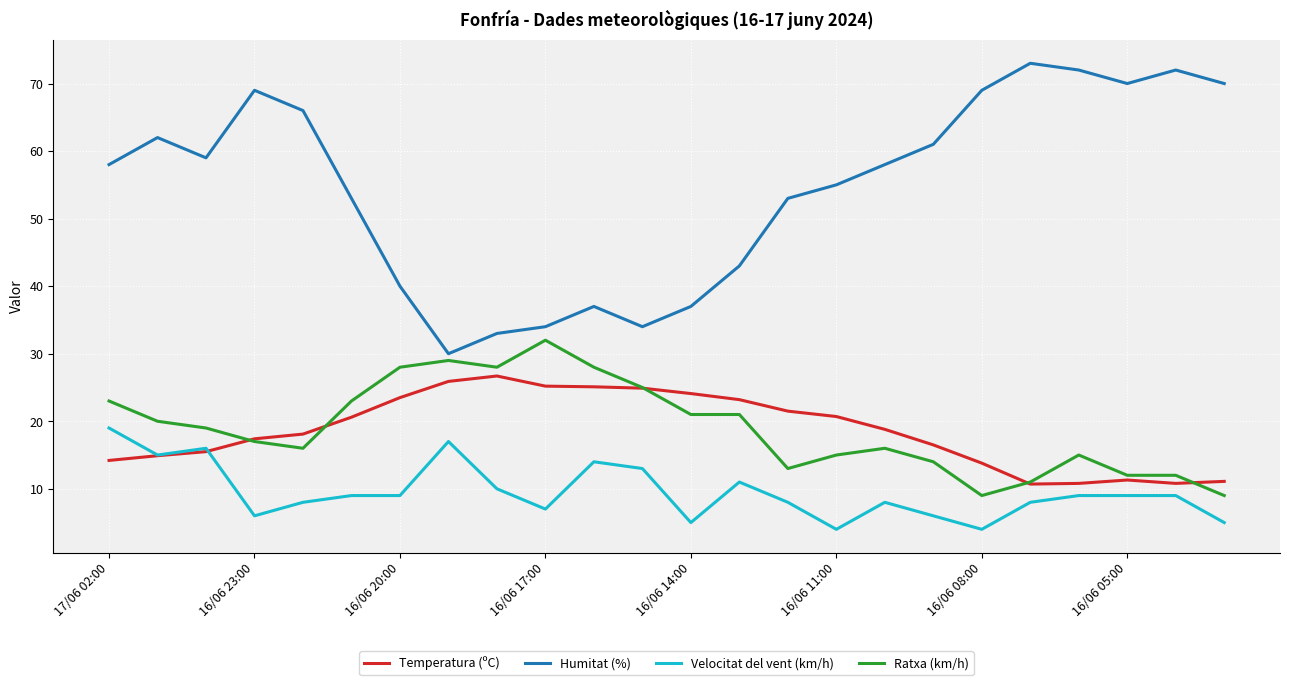

What is the maximum value for Velocitat del vent (km/h)?

19.0